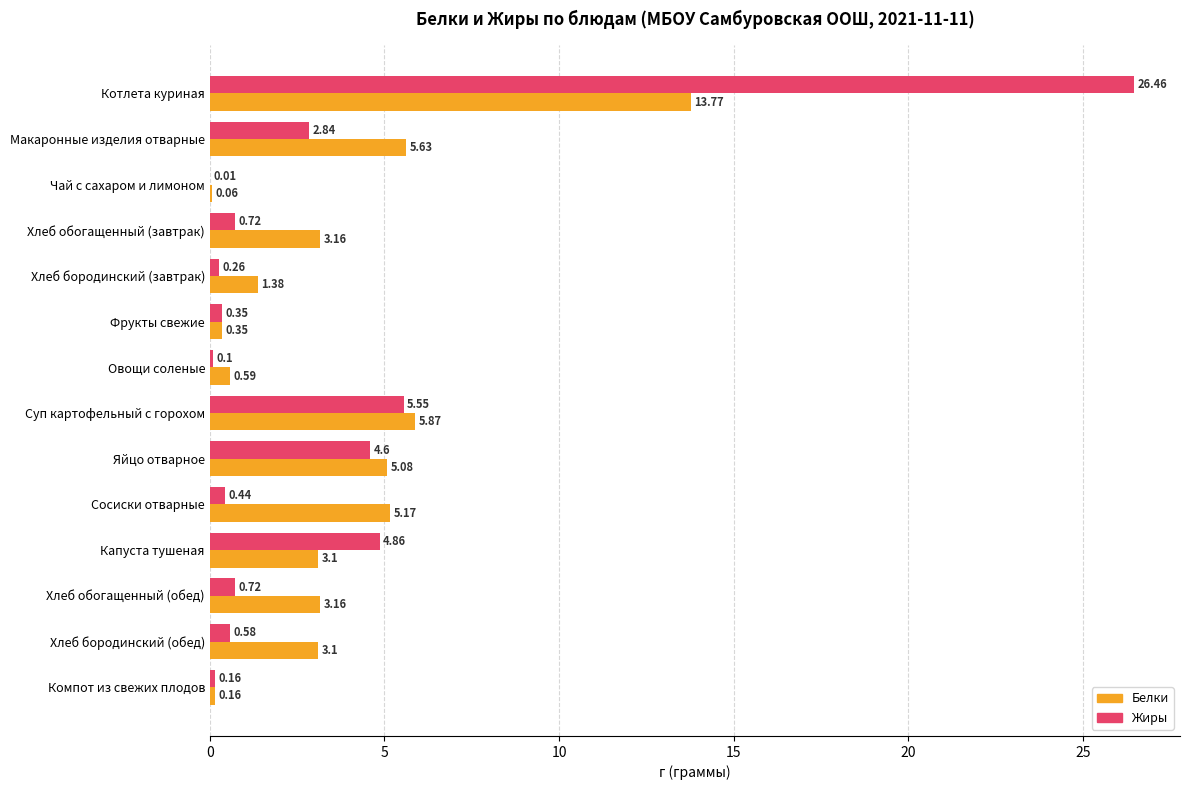

Which category has the highest value across all series?

Котлета куриная